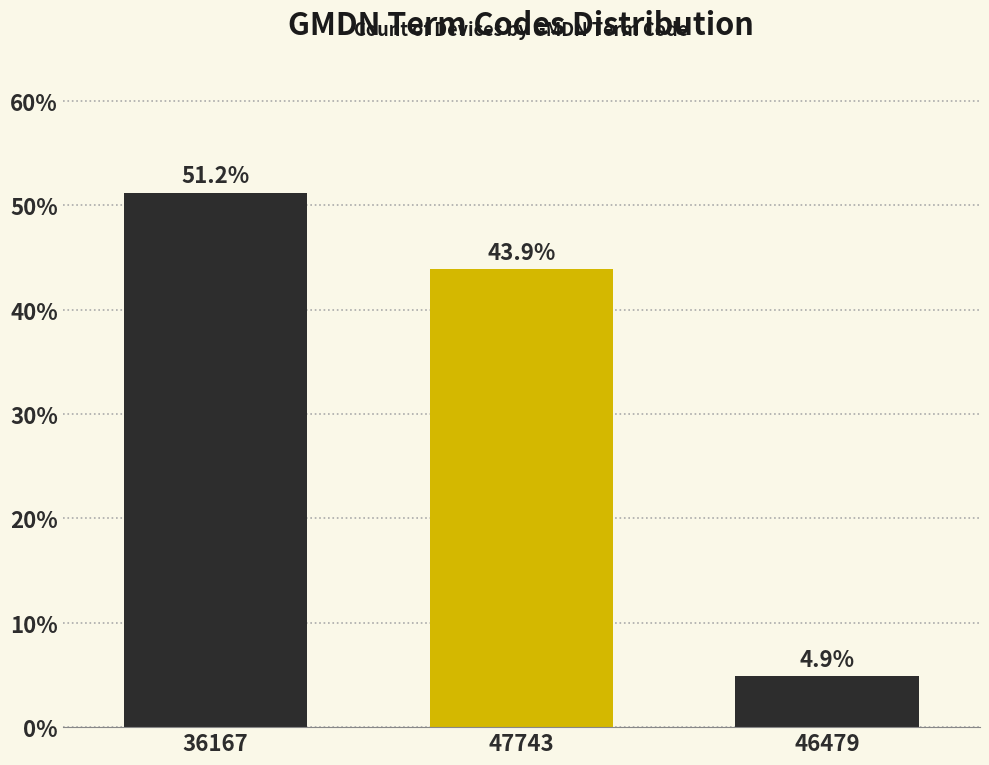

Reading left to right, transcribe all the data shown in this chart.

36167=51.2	47743=43.9	46479=4.9